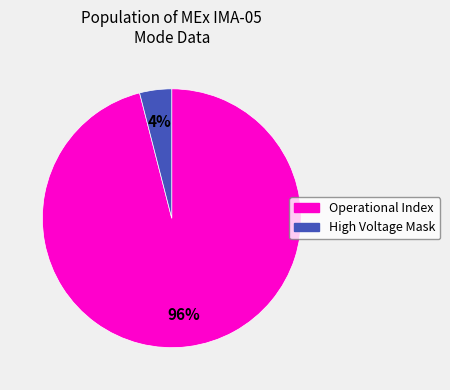

Is there any slice that represents more than half of the pie?

Yes